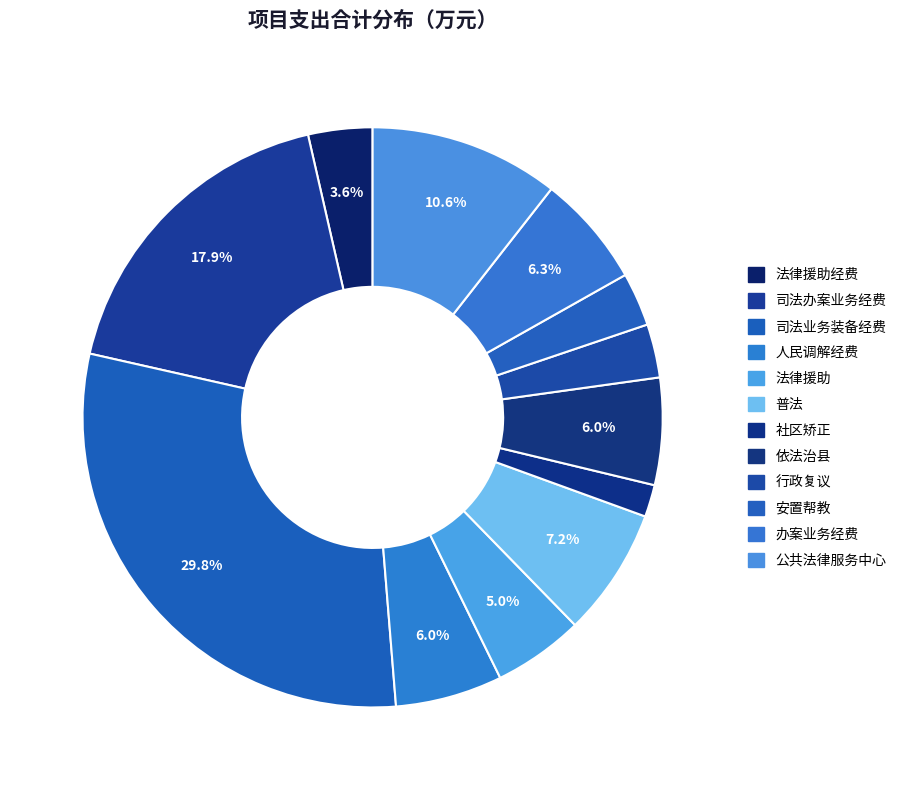

What is the largest slice in the pie chart?

司法业务装备经费